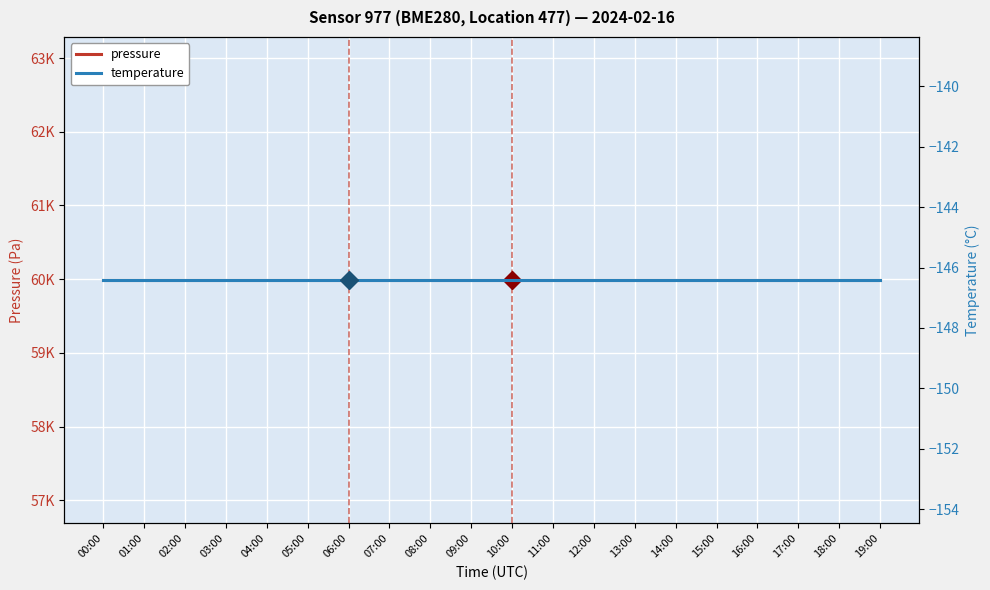

Reading left to right, what are all the values shown in this chart?

pressure: 59986.6	59986.6	59986.6	59986.6	59986.6	59986.6	59986.6	59986.6	59986.6	59986.6	59986.6	59986.6	59986.6	59986.6	59986.6	59986.6	59986.6	59986.6	59986.6	59986.6
temperature: -146.4	-146.4	-146.4	-146.4	-146.4	-146.4	-146.4	-146.4	-146.4	-146.4	-146.4	-146.4	-146.4	-146.4	-146.4	-146.4	-146.4	-146.4	-146.4	-146.4